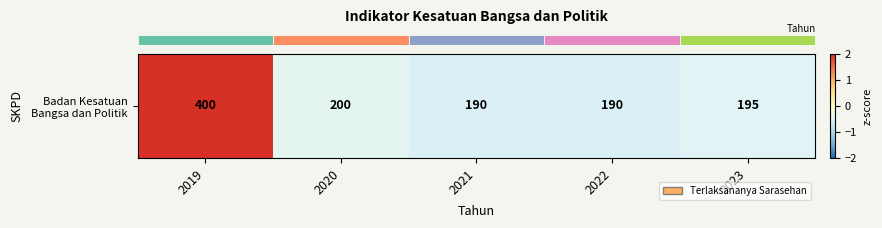

How many data points does each series have?

5